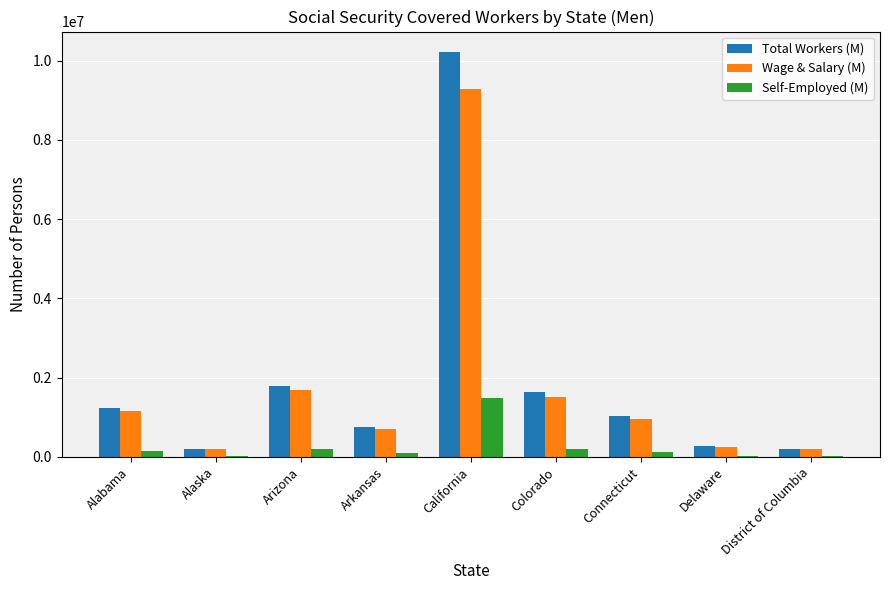

Between Alabama and California, which series saw the biggest shift?

Total Workers (M)